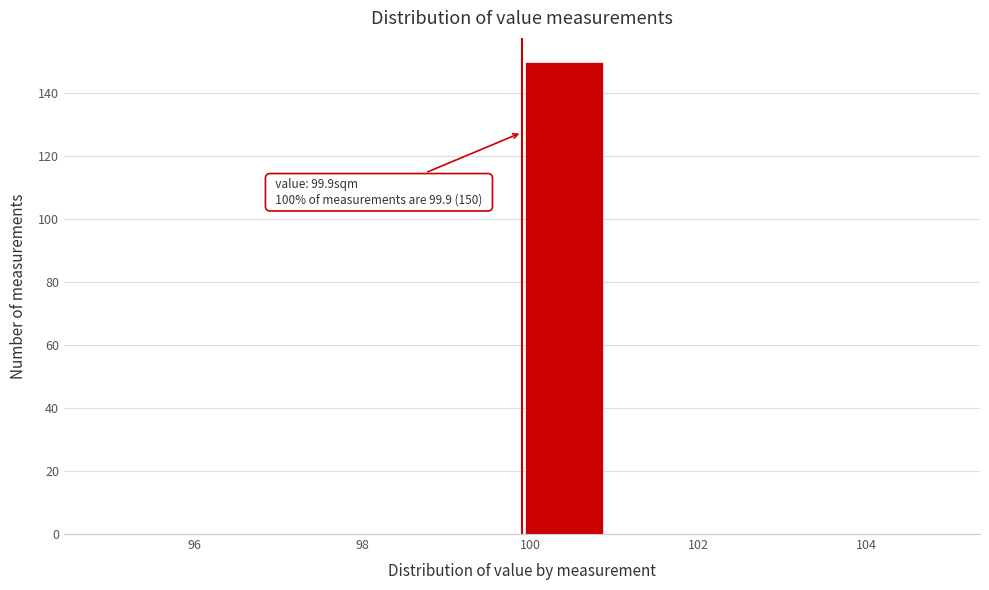

Which range on the x-axis has the tallest bar?

99.9 to 100.9